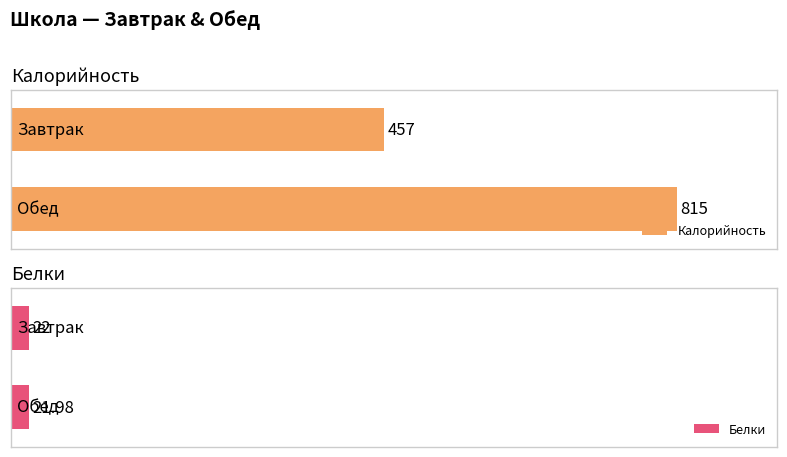

How many series are shown in this chart?

2